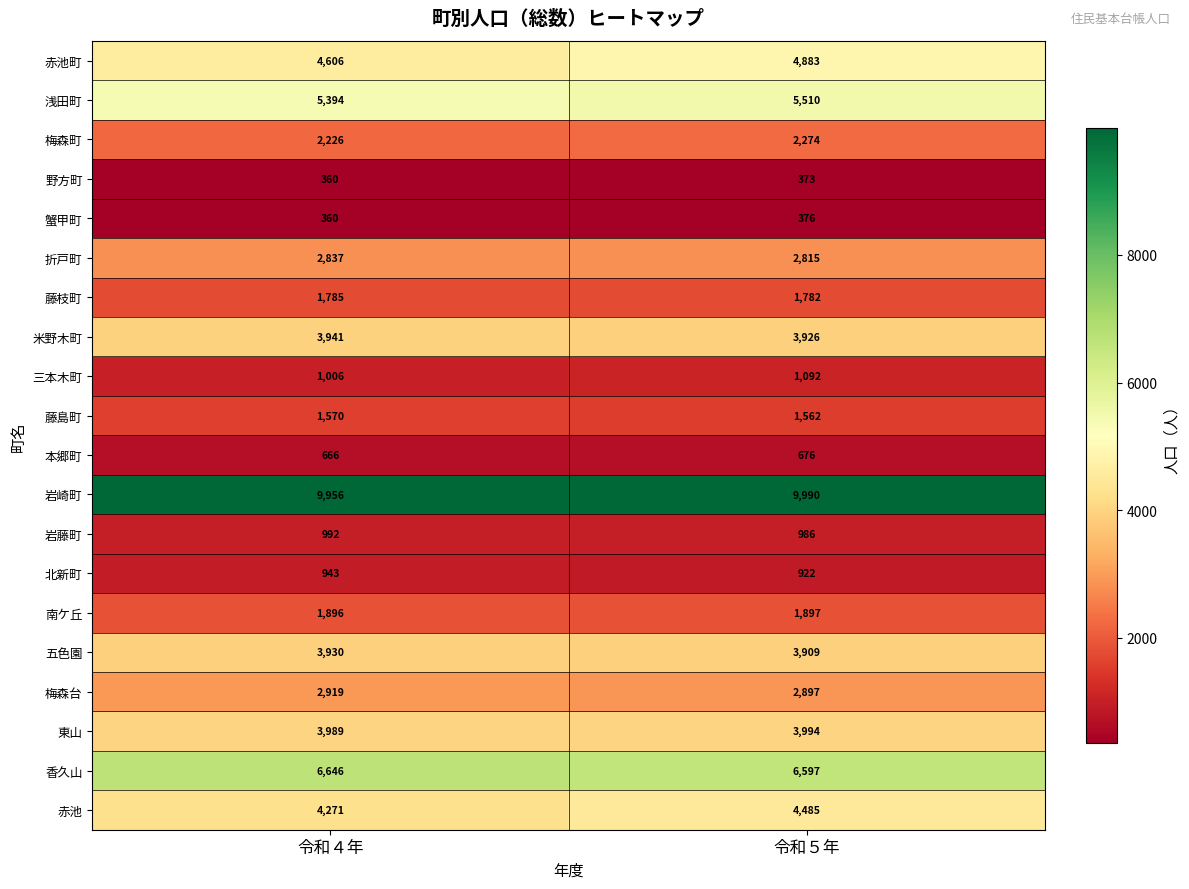

What is the total value across all series at 令和５年?

60946